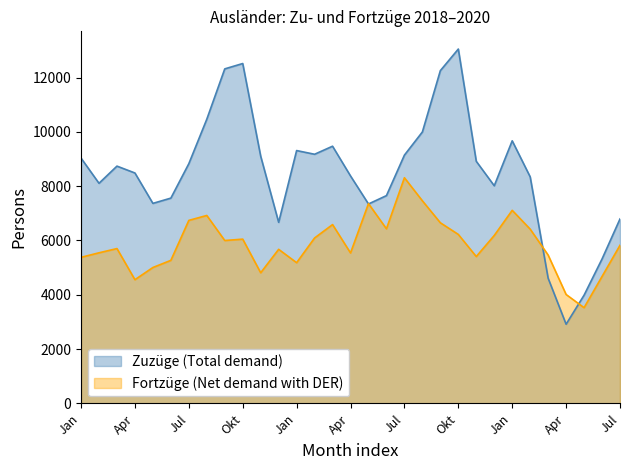

Does the chart display data point markers on the line(s)?

No